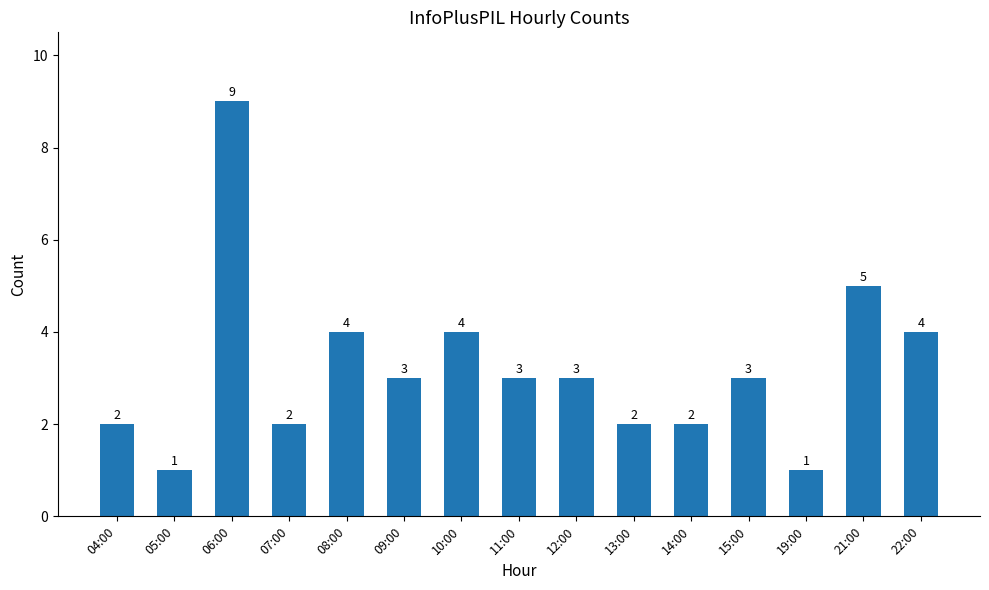

Which has a higher value, 14:00 or 05:00?

14:00